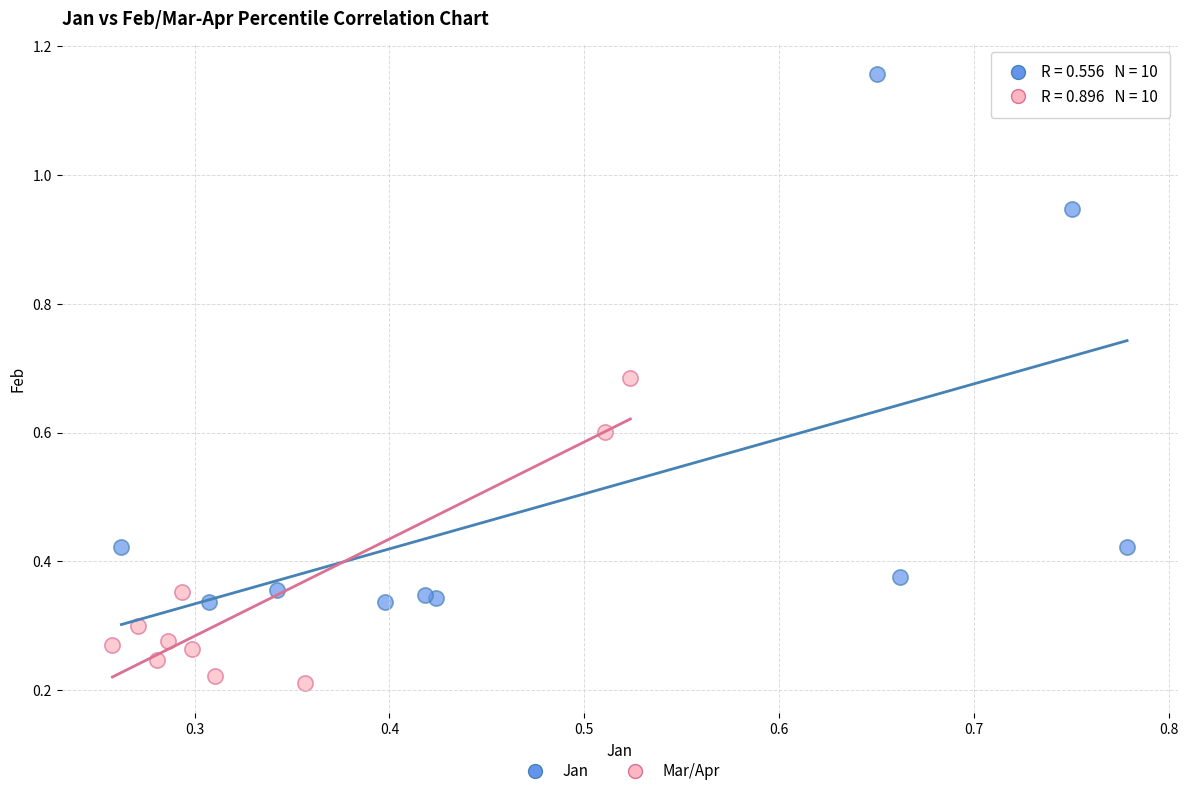

Which series reaches the maximum Y coordinate?

Jan